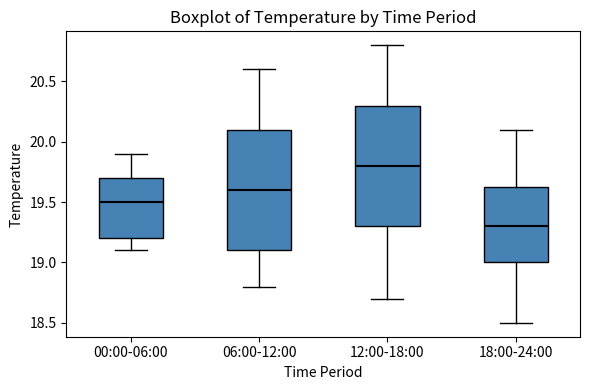

Reading left to right, read every box against the y-axis: the position of its median line, the range the box covers, and the ends of its whiskers. The values are not printed on the chart, so give them approximately, as read against the axis.

00:00-06:00: median 19.50, box 19.20 to 19.70, whiskers 19.10 to 19.90
06:00-12:00: median 19.60, box 19.10 to 20.10, whiskers 18.80 to 20.60
12:00-18:00: median 19.80, box 19.30 to 20.30, whiskers 18.70 to 20.80
18:00-24:00: median 19.30, box 19.00 to 19.65, whiskers 18.50 to 20.10